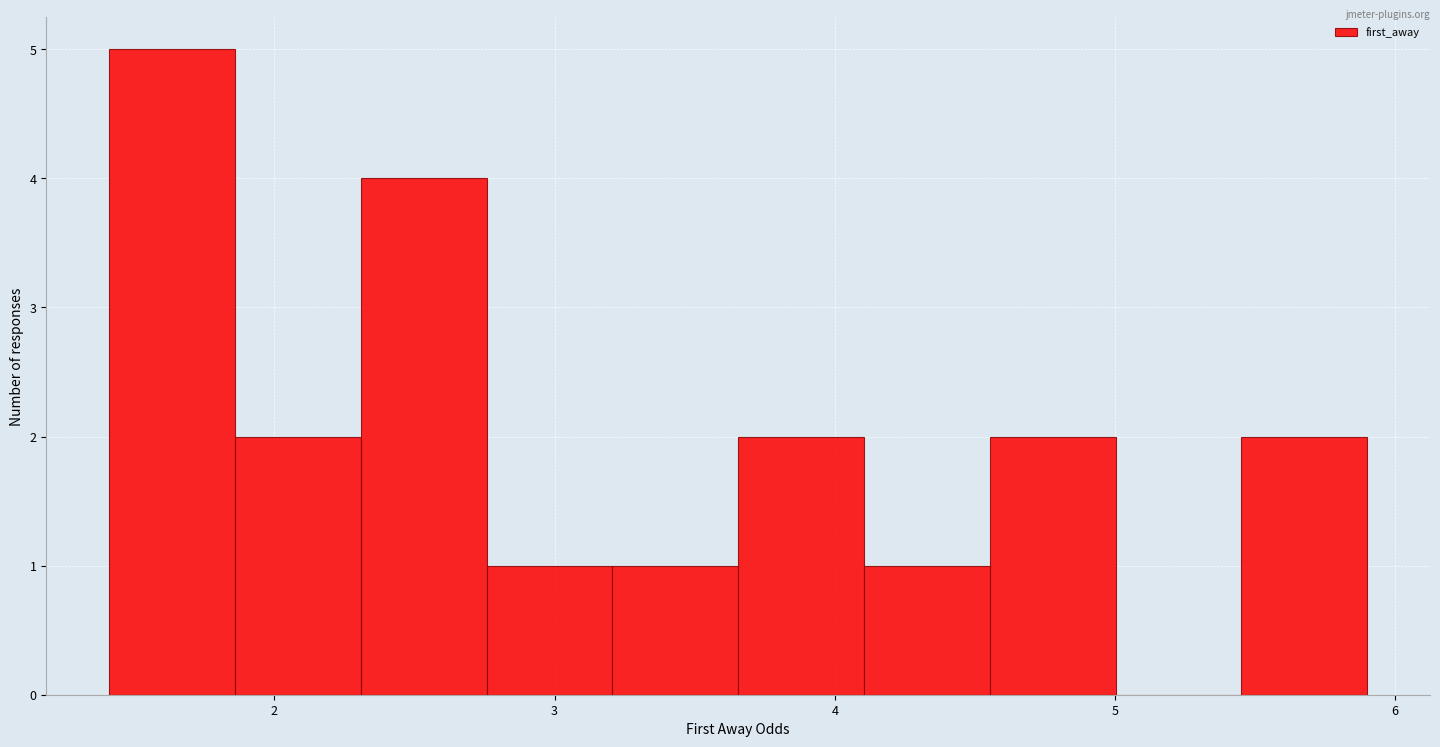

Reading left to right, list every bar in this chart as the range it spans on the x-axis followed by its height. Neither the bar edges nor the heights are printed on the chart, so give them approximately, as read against the axes.

1.4 to 1.9: 5
1.9 to 2.3: 2
2.3 to 2.8: 4
2.8 to 3.2: 1
3.2 to 3.7: 1
3.7 to 4.1: 2
4.1 to 4.6: 1
4.6 to 5.0: 2
5.0 to 5.5: 0
5.5 to 5.9: 2